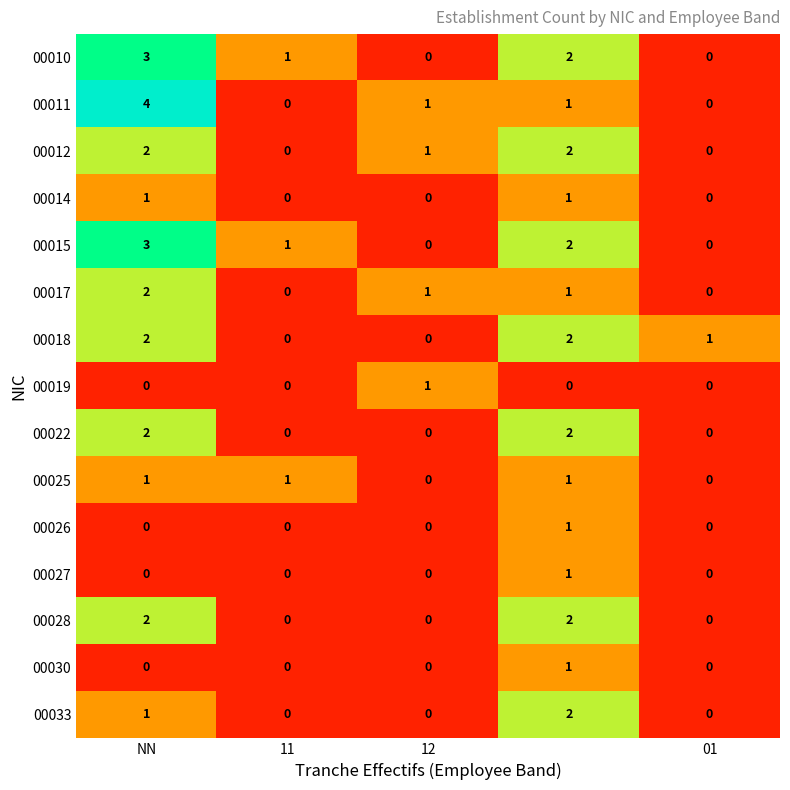

How many 00025 values are between 0 and 1?

5